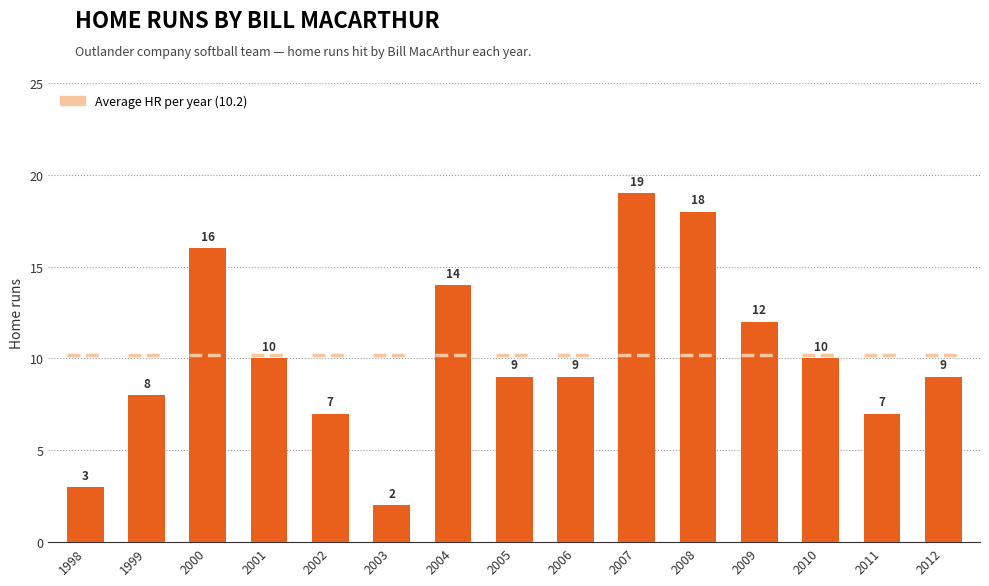

What is the difference between the second highest and second lowest values?

15